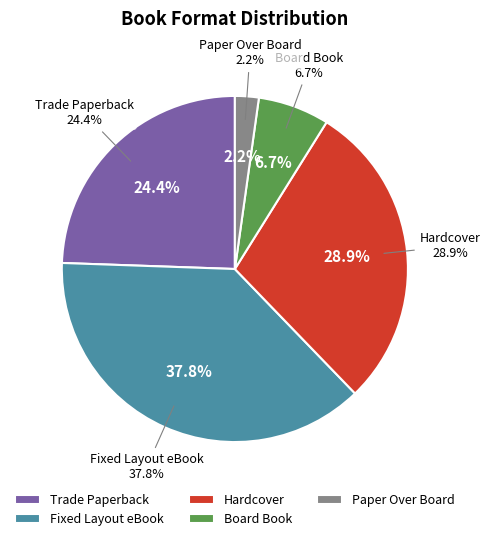

To the nearest percent, what portion does Paper Over Board represent?

2%